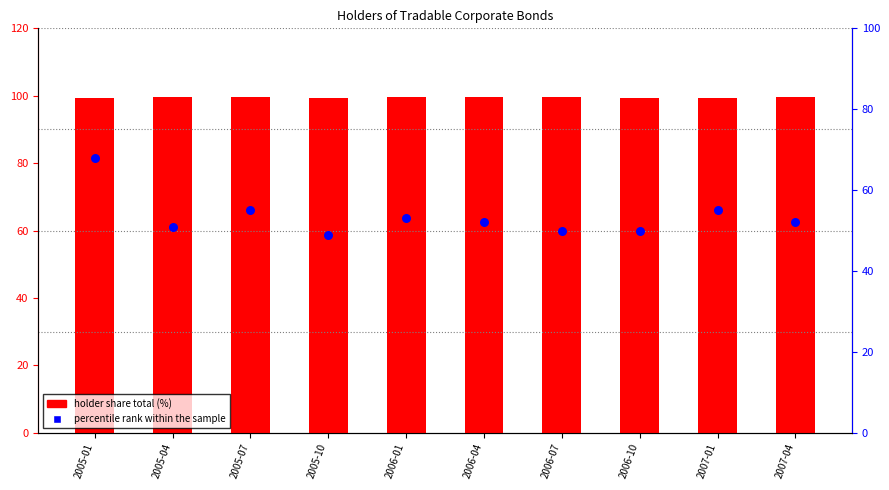

What are all the series names shown in the legend?

holder share total (%), percentile rank within the sample